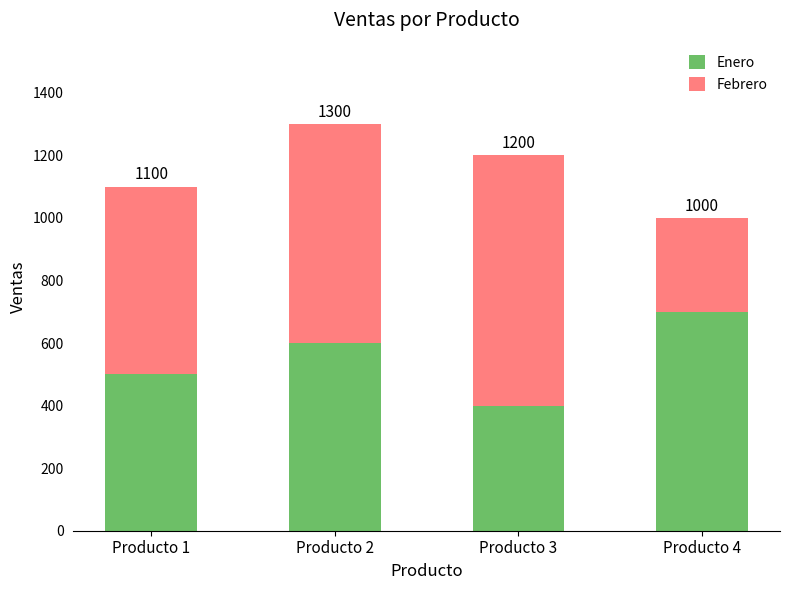

Does the chart contain any negative values?

No